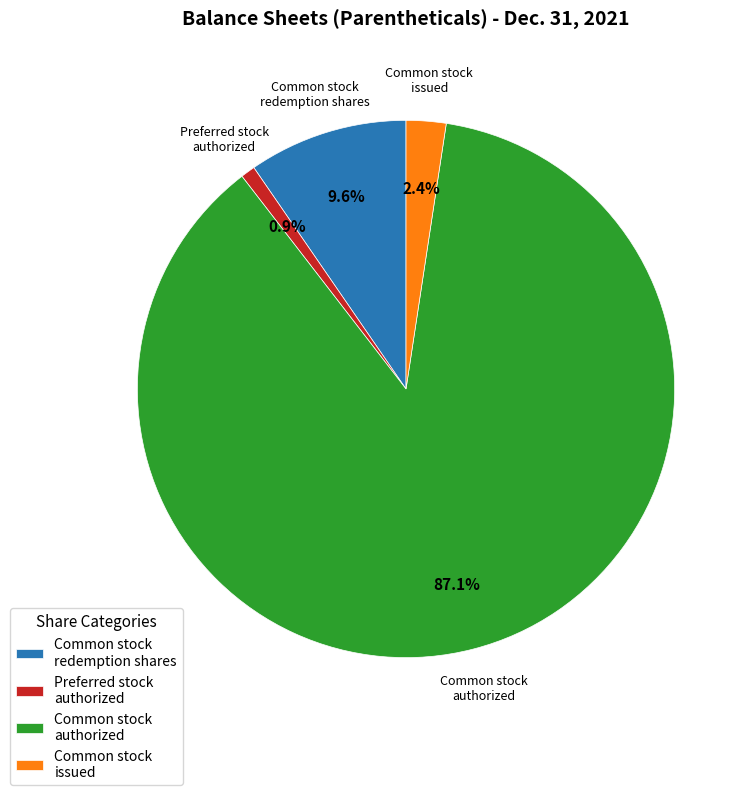

Does any single category account for the majority?

Yes